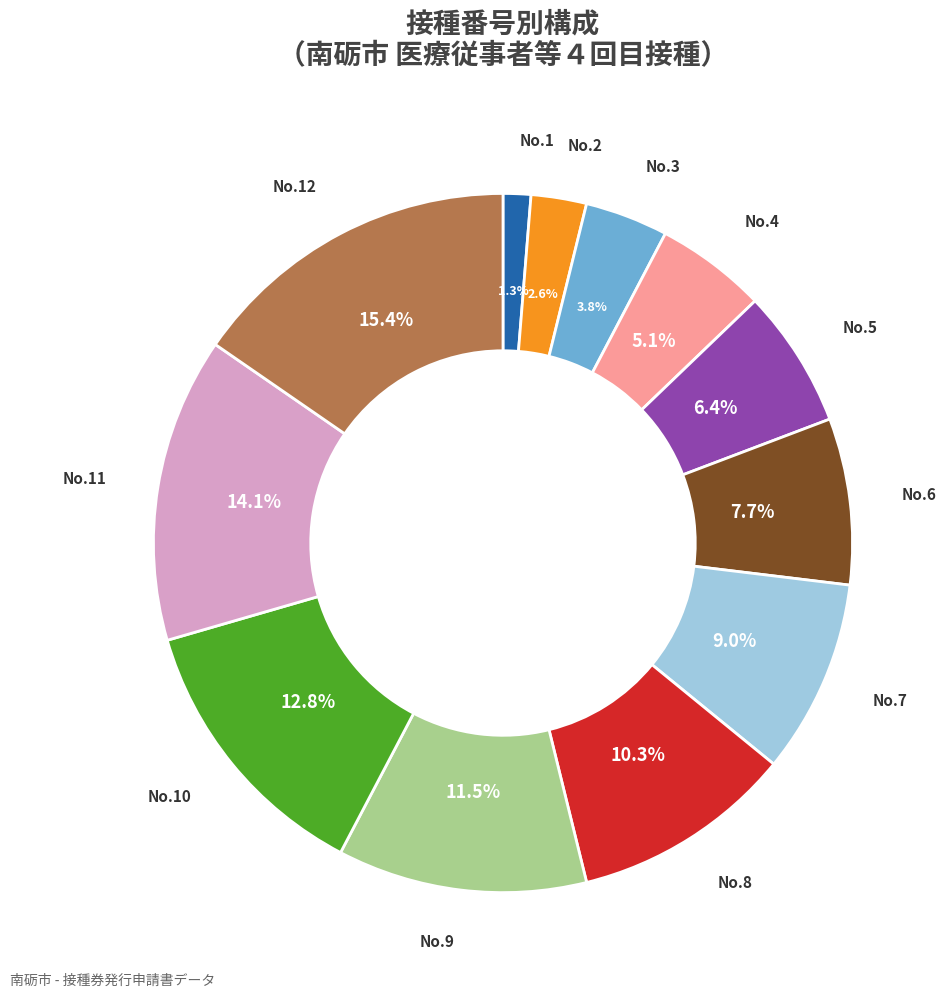

Does any single category account for the majority?

No